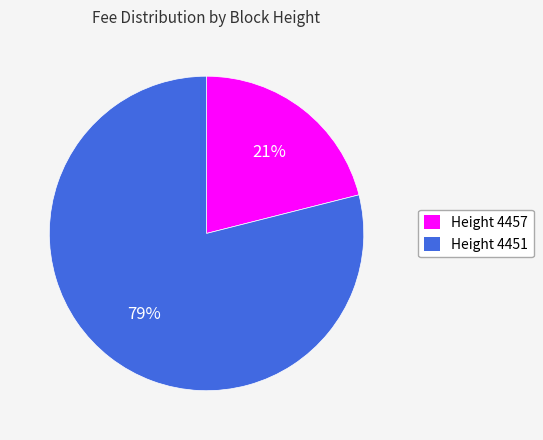

What is the smallest slice in the pie chart?

Height 4457